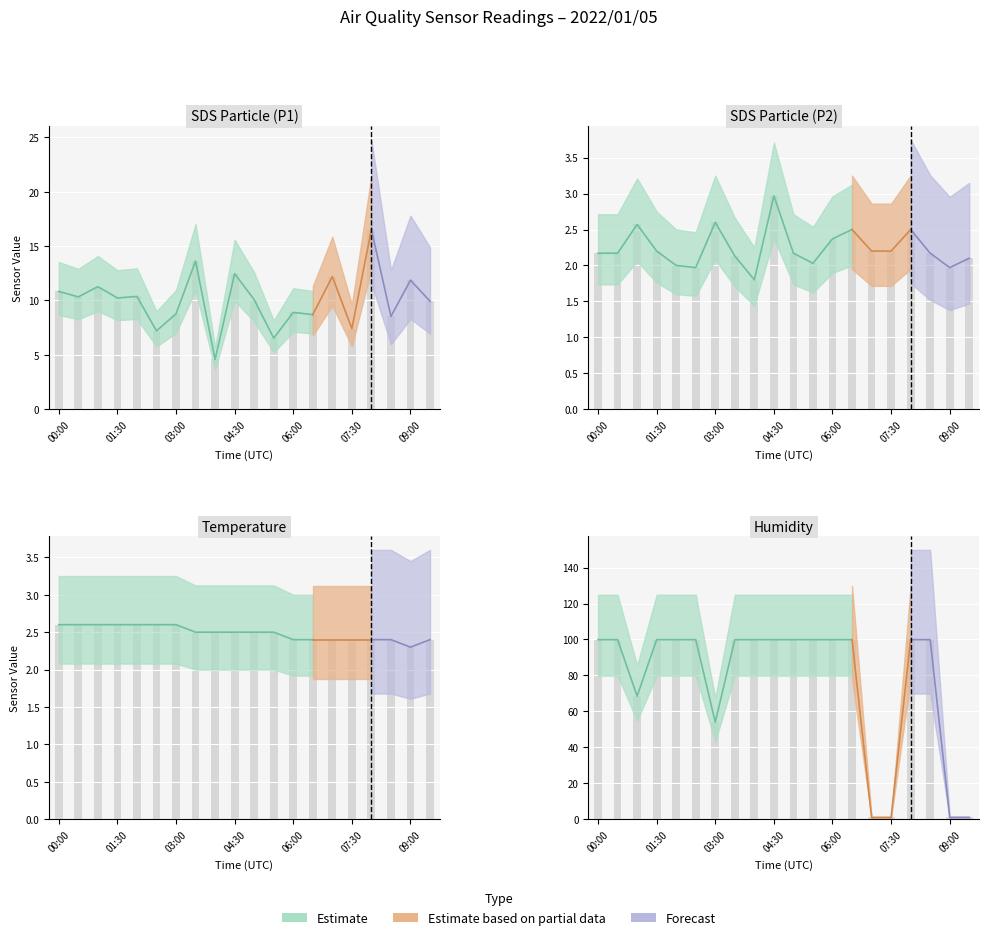

Read the SDS_P2 value at 03:30.

2.1